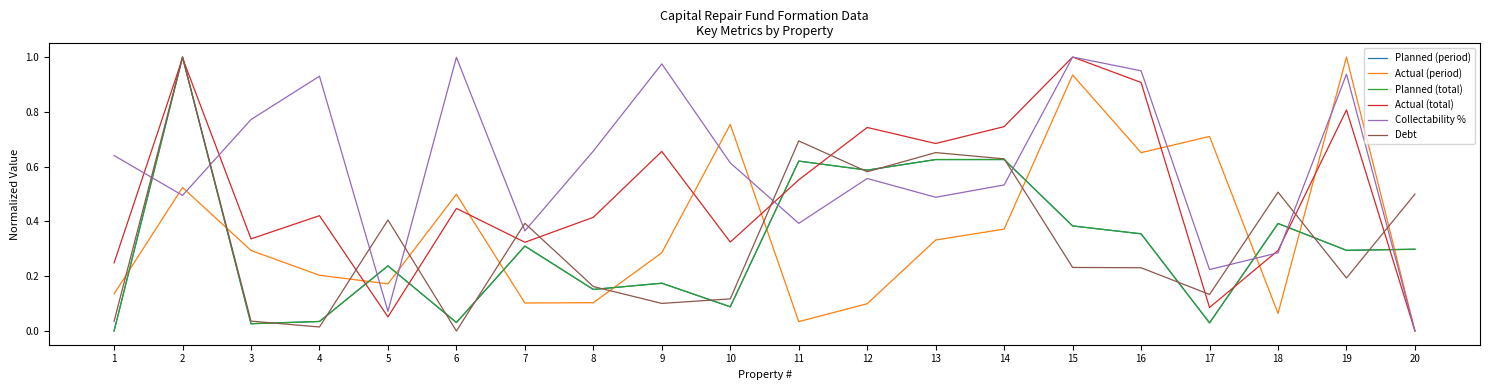

Rank the series at 8 from highest to lowest value.

Collectability %, Actual (total), Debt, Planned (period), Planned (total), Actual (period)